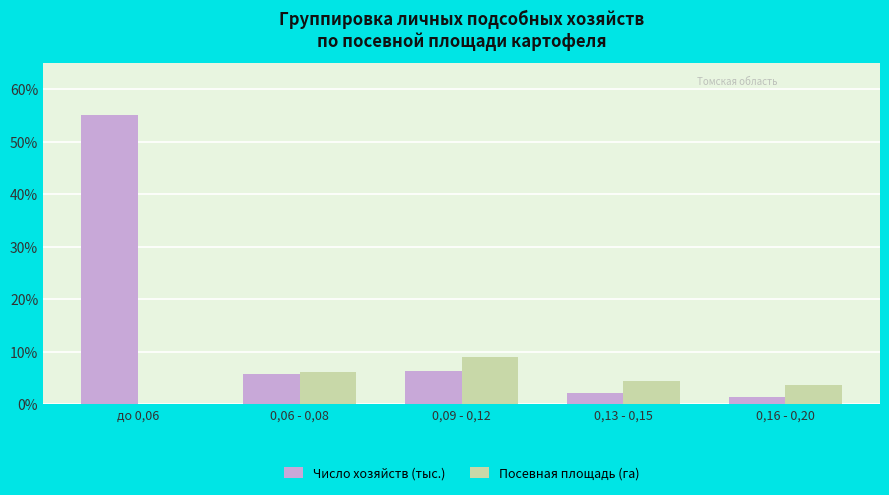

Is it true that Число хозяйств (тыс.) equals 5.9 at 0,06 - 0,08?

True